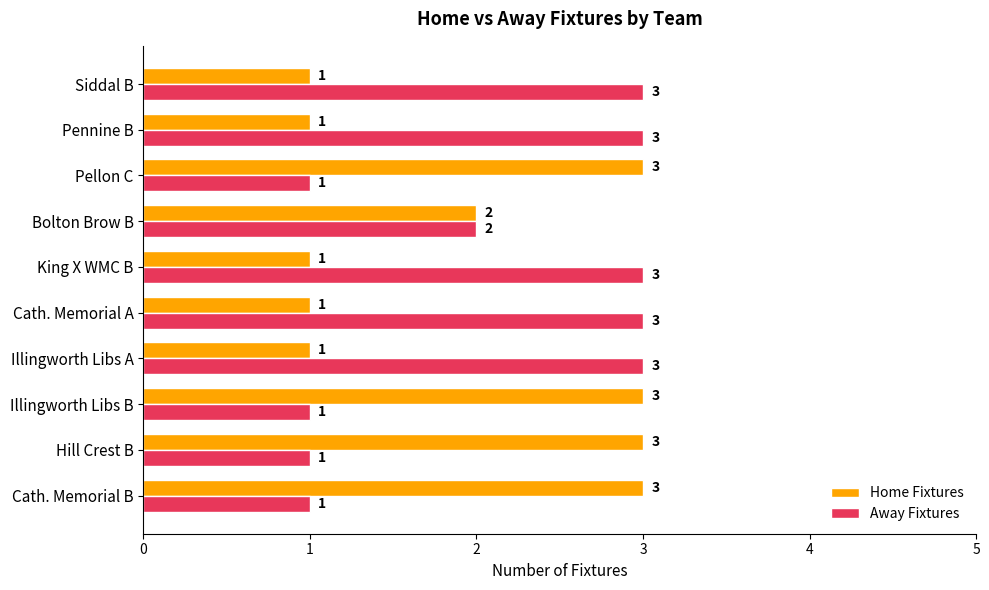

The value of Away Fixtures at Siddal A is 2. True or false?

False